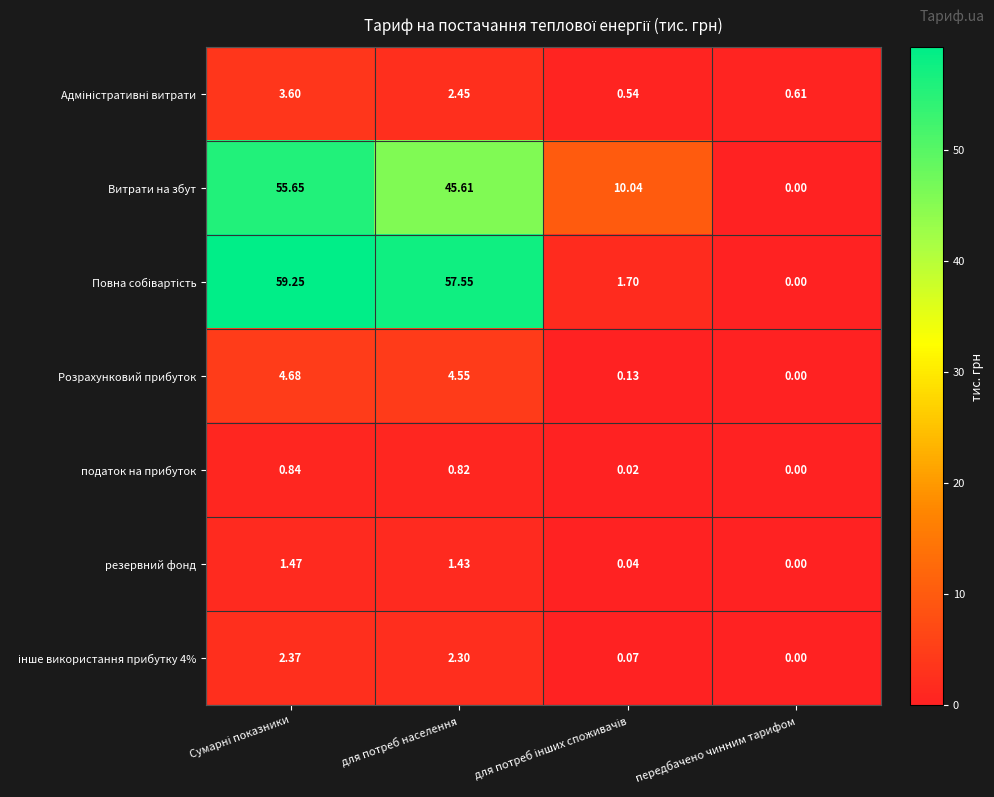

What is the total value across all series at для потреб населення?

114.7